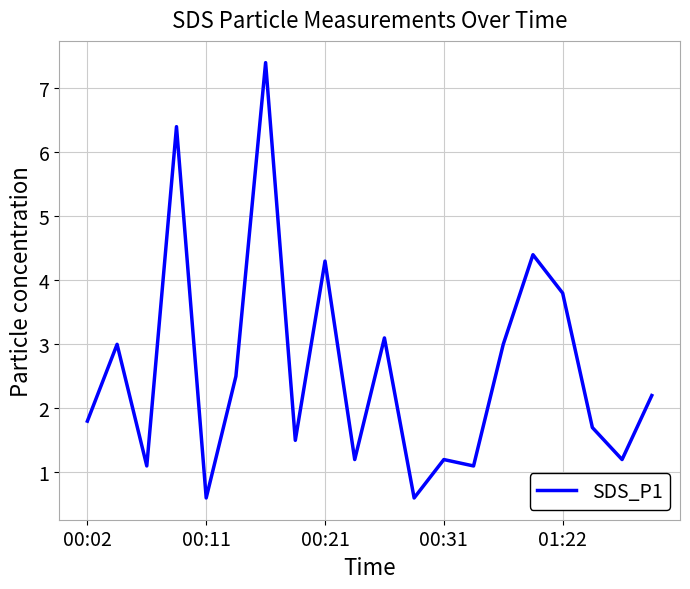

What is the maximum value shown in the chart?

7.4